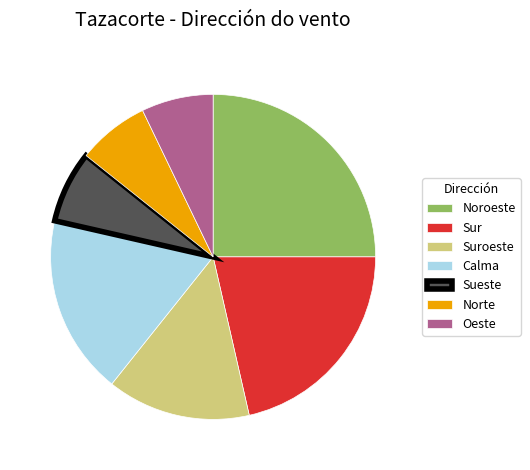

Which slice is the largest?

Noroeste